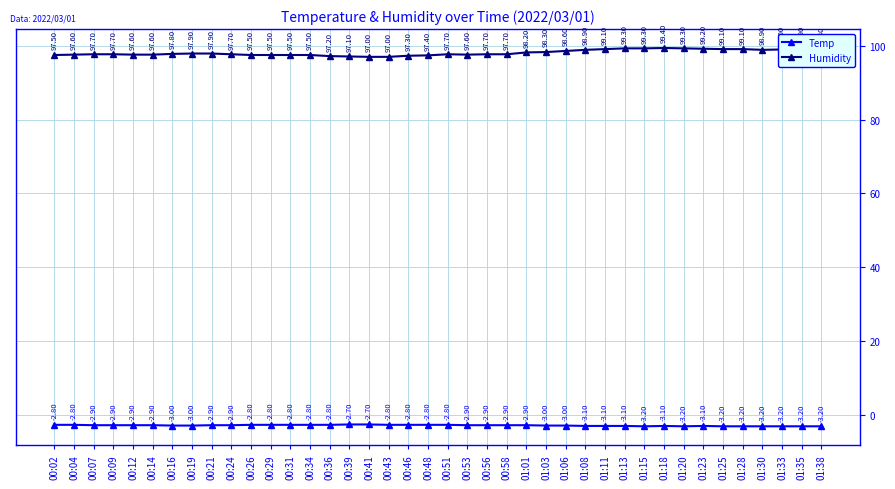

What is the sum of all Humidity values?

3924.1